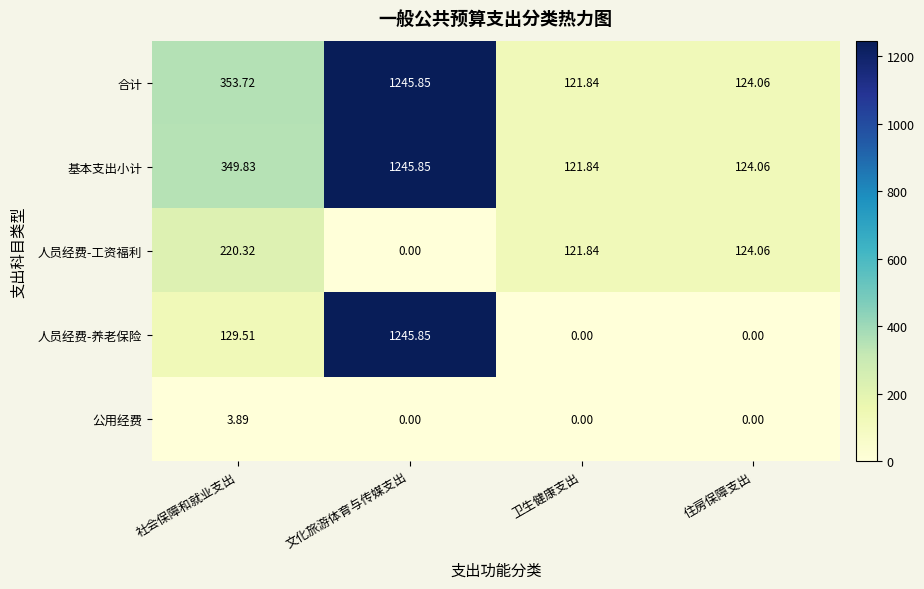

Which category has the highest value in the 人员经费-养老保险 series?

文化旅游体育与传媒支出